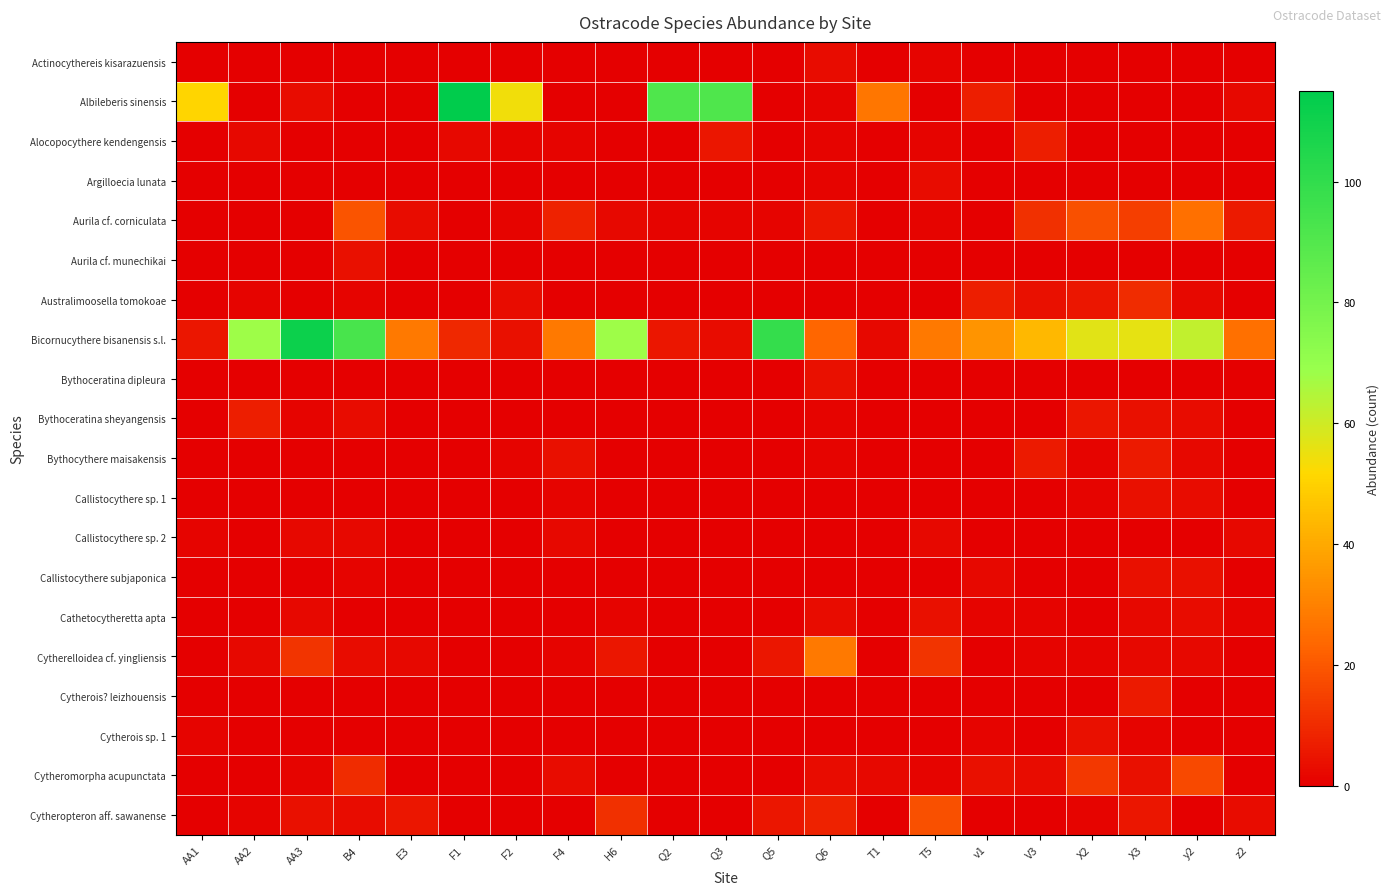

Count the number of categories in the chart.

21